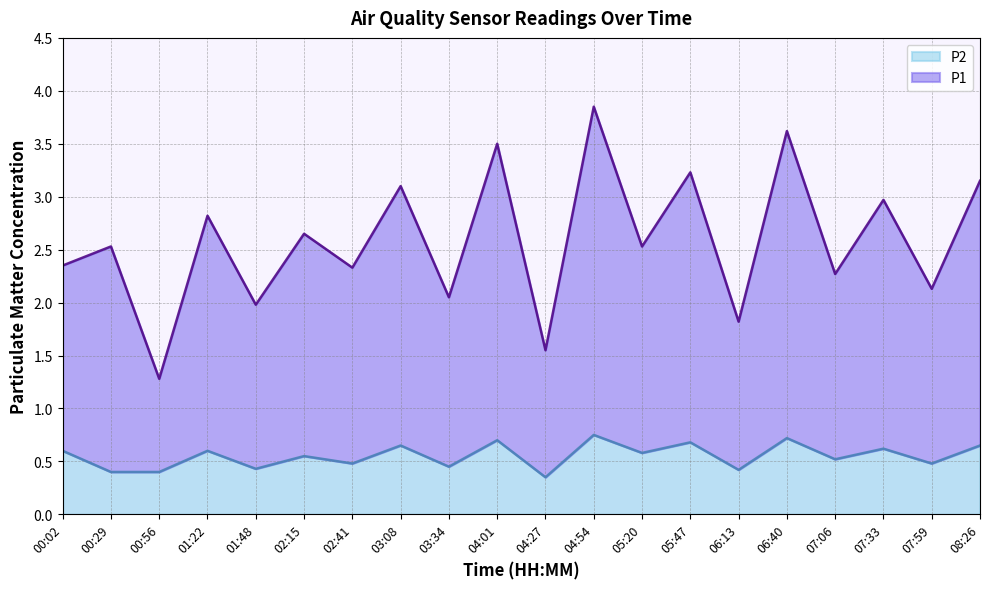

What position from the right is 04:54?

9